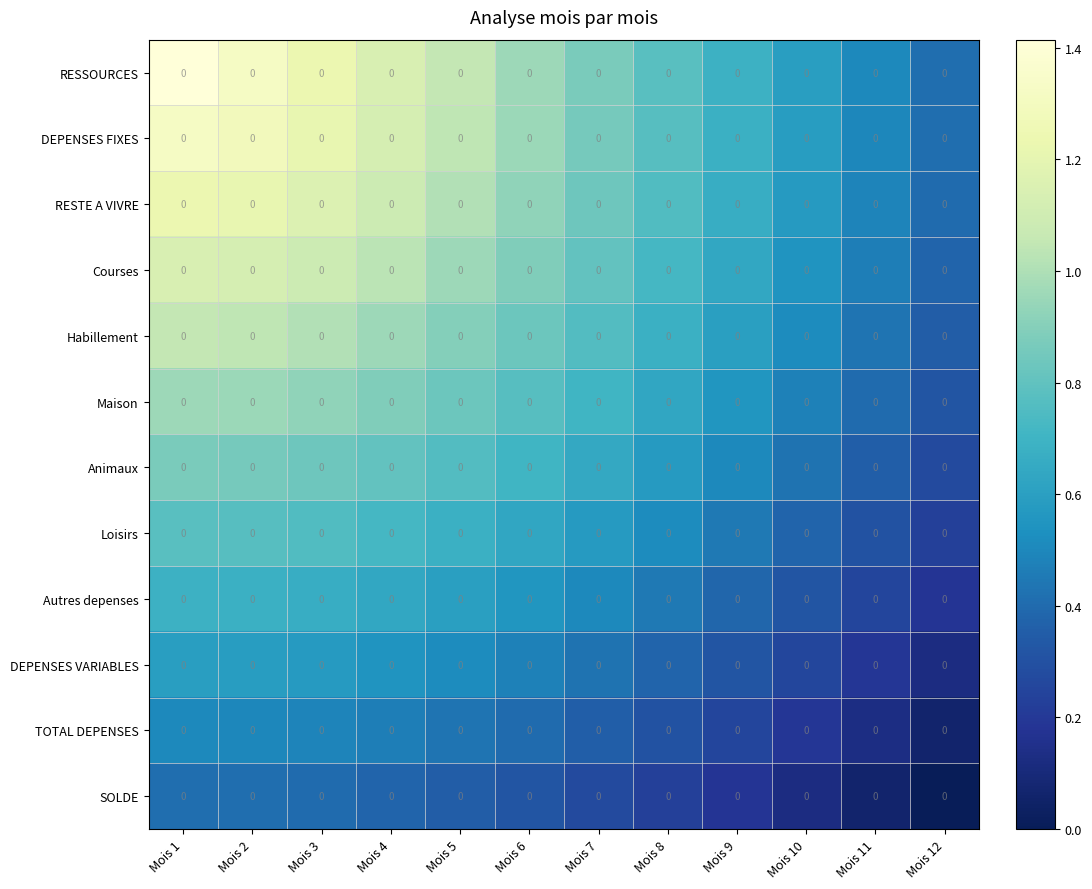

At how many categories does at least one series exceed 0?

12